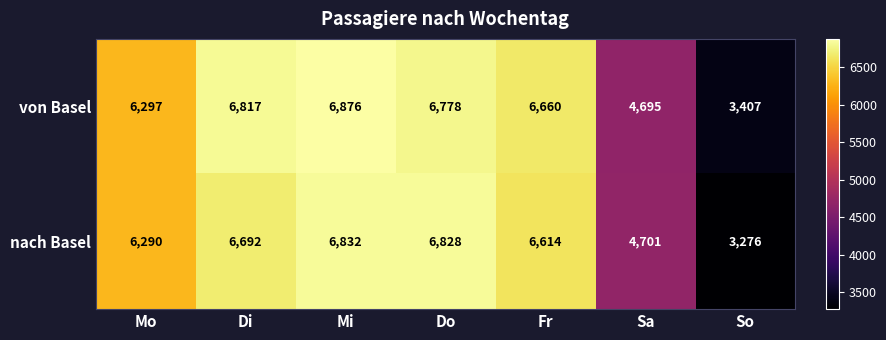

What is the difference between the maximum and second lowest values in the von Basel series?

2181